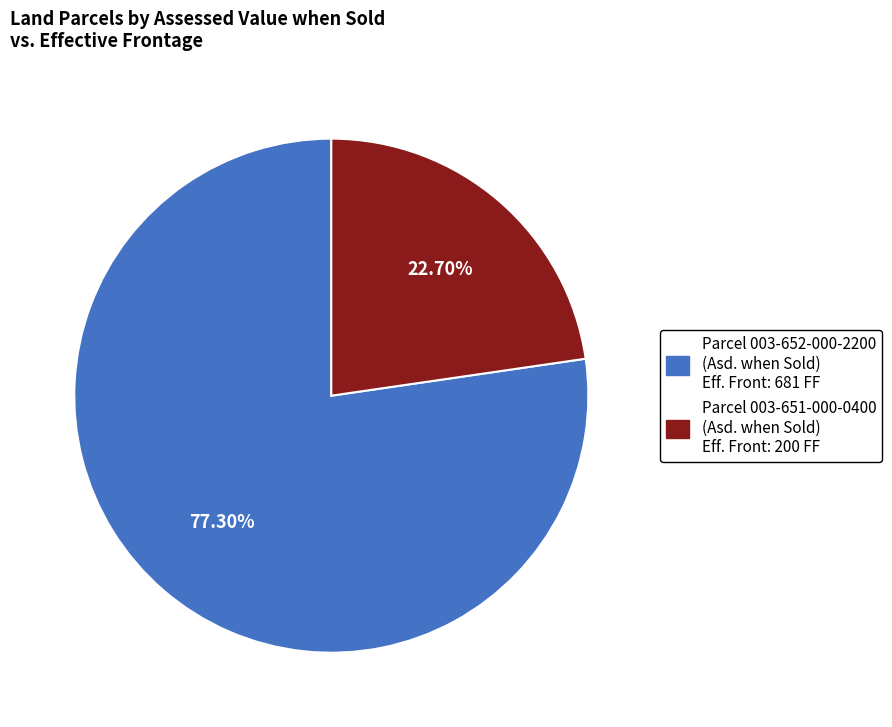

Does any single category account for the majority?

Yes